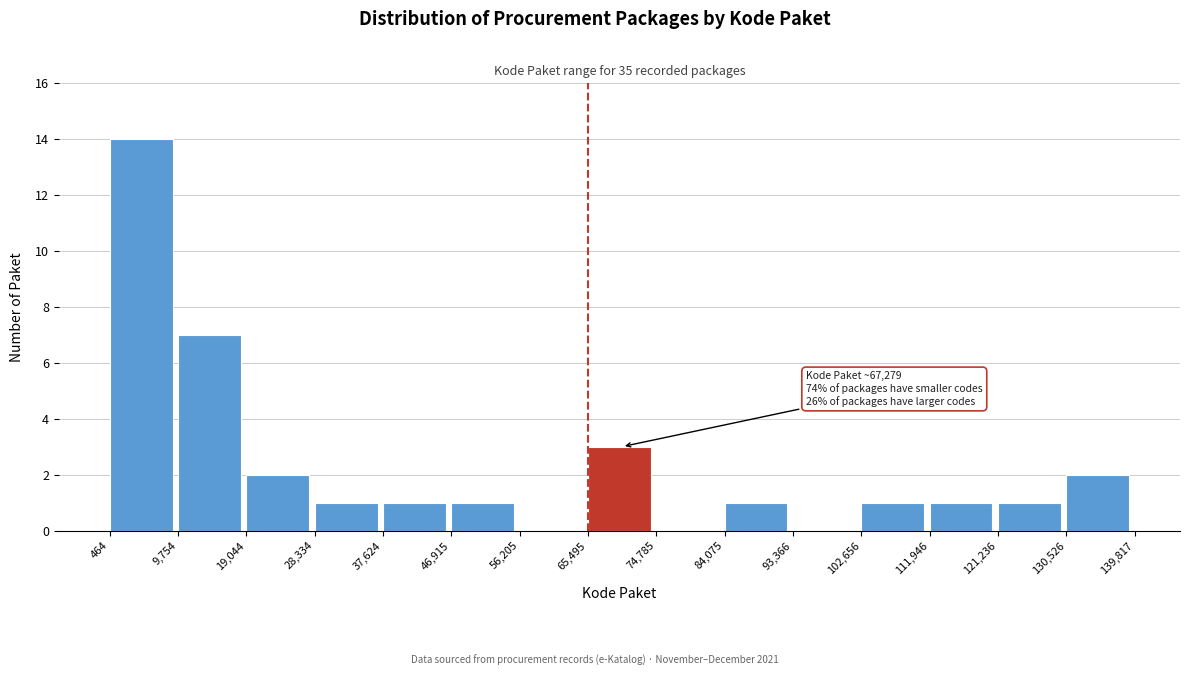

Over which range of the x-axis is the bar tallest?

464 to 9,754